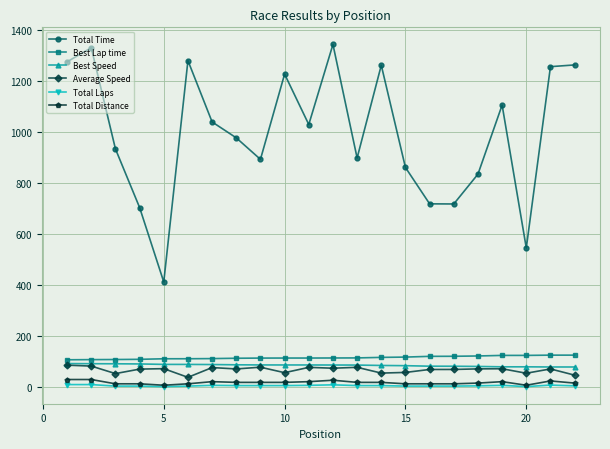

True or false: Total Distance and Best Lap time intersect in this chart.

False